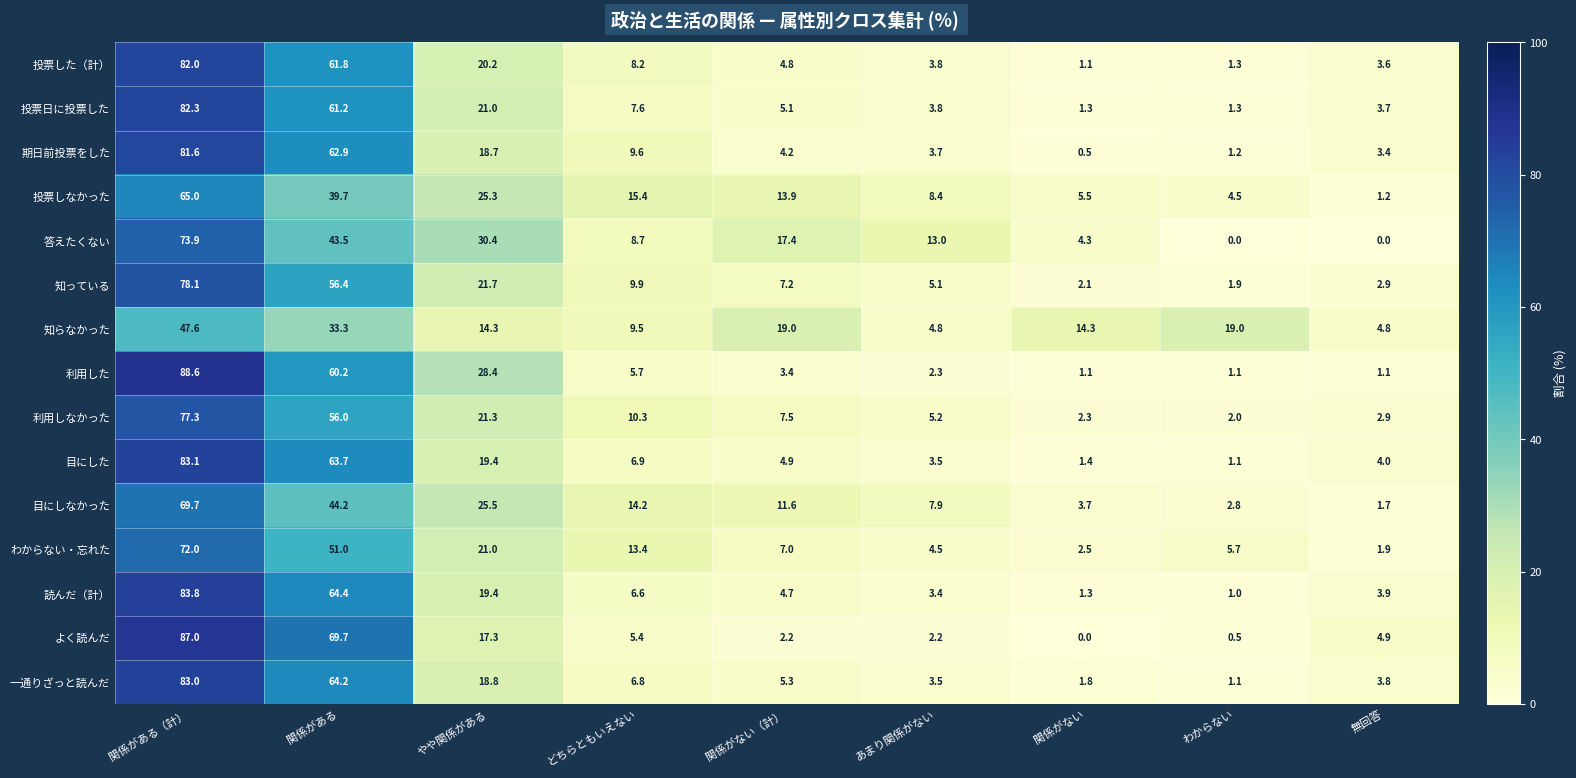

What is the sum of all 知らなかった values?

166.6